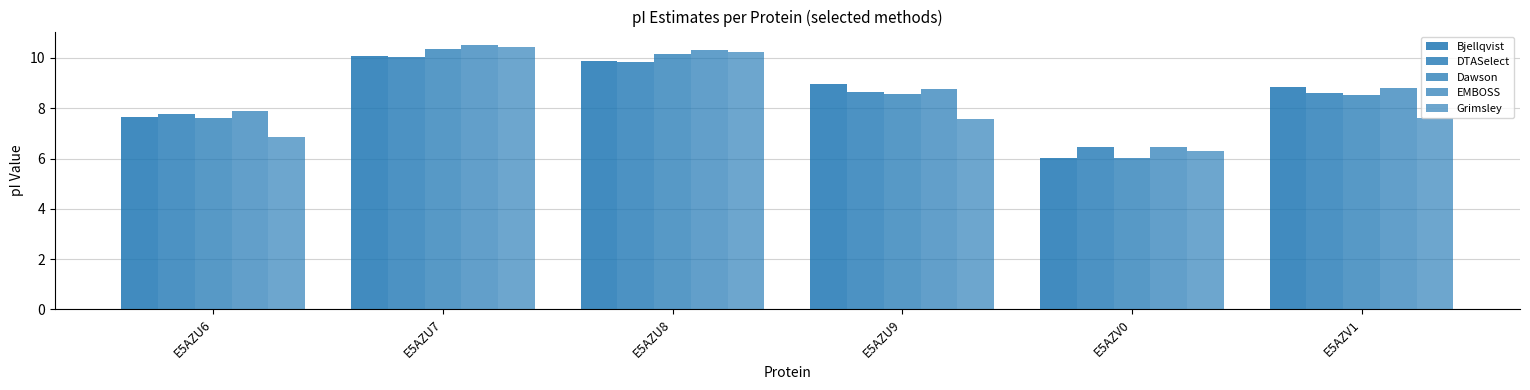

What is the total value across all series at E5AZV1?

42.4